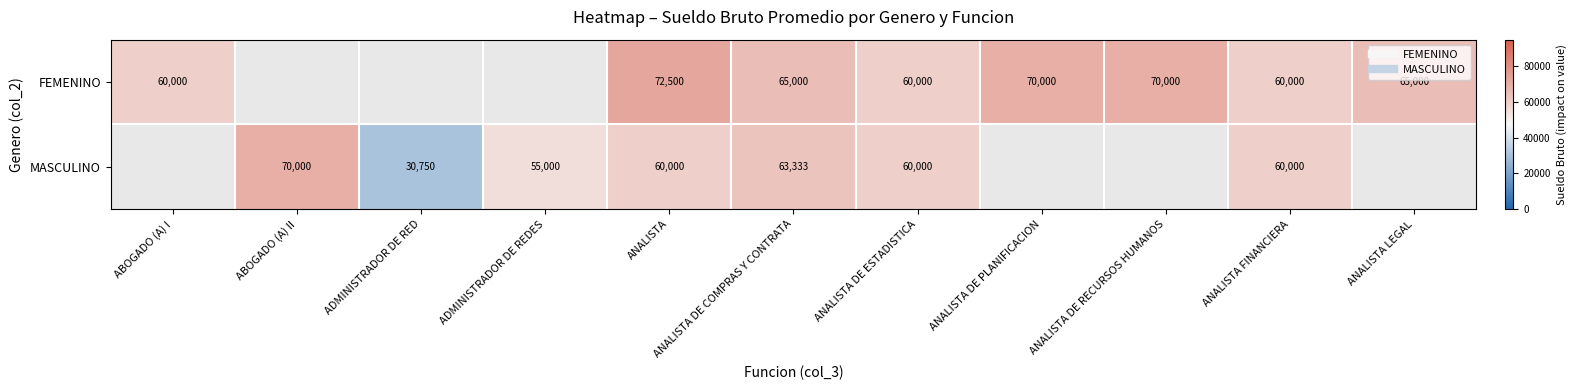

Rank the series by their maximum value, from highest to lowest.

FEMENINO, MASCULINO